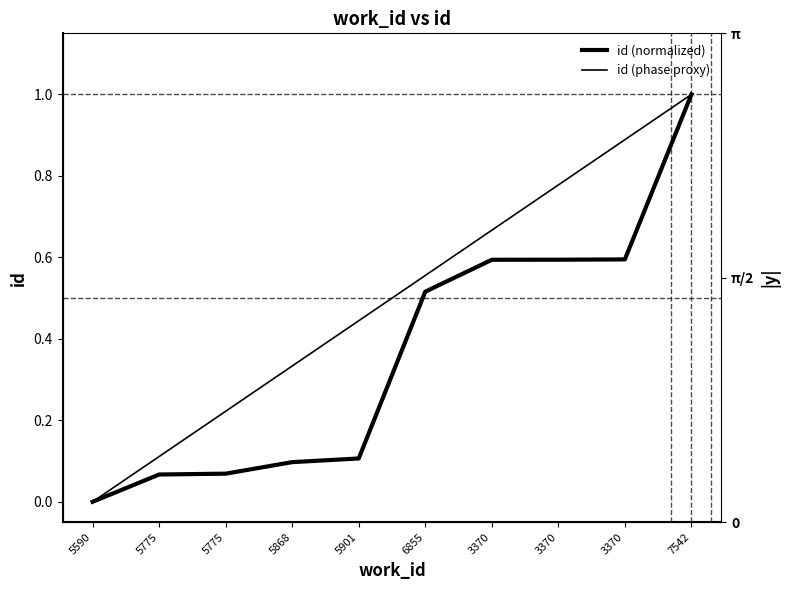

What is the sum of all id (normalized) values?

3.6